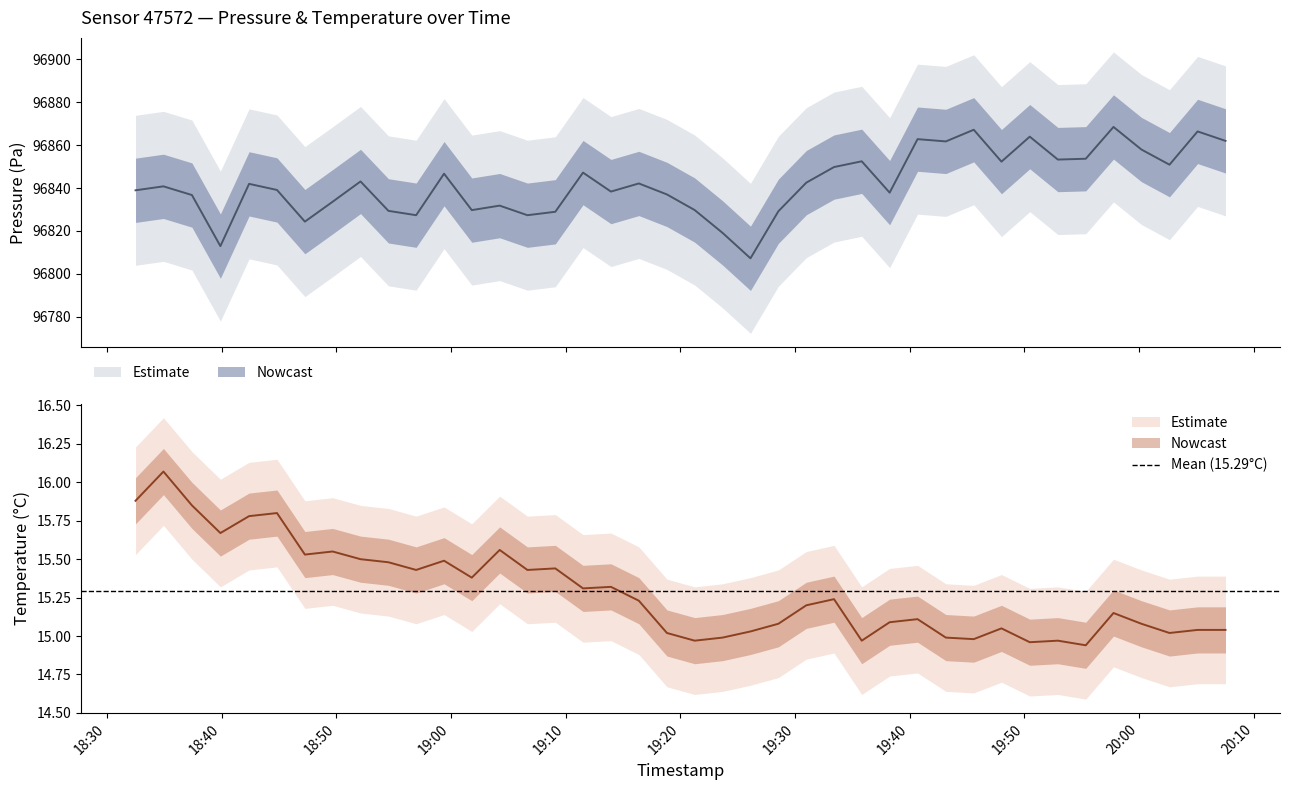

True or false: pressure and temperature cross at least once.

False